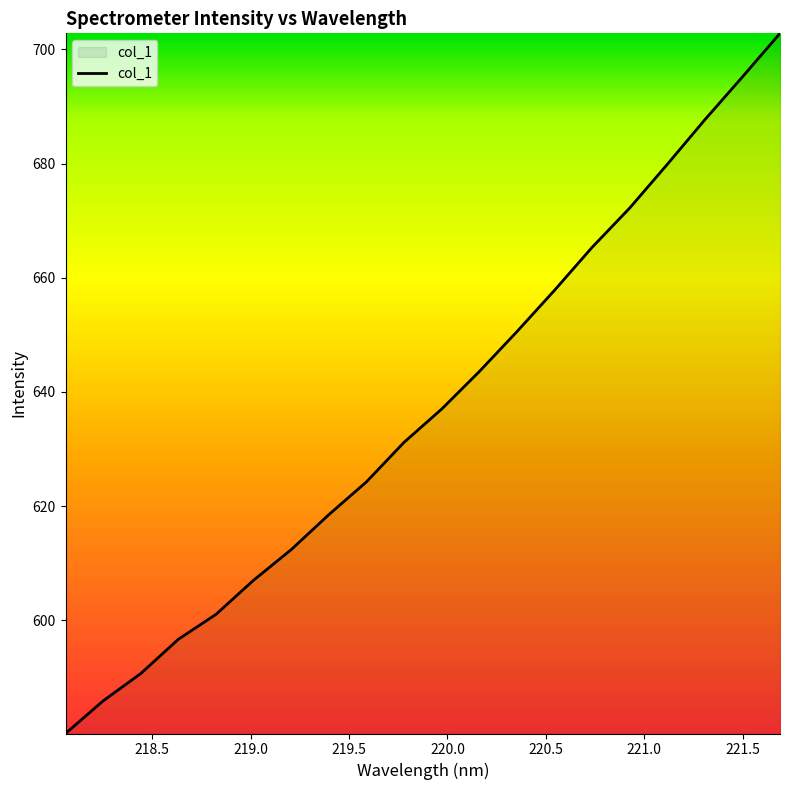

What is the difference between the maximum and minimum values?

122.6